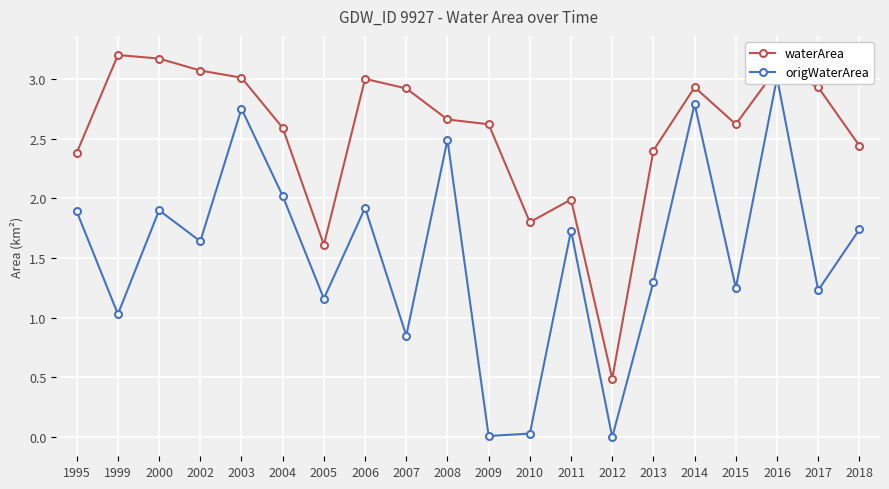

Rank the series by their maximum value, from lowest to highest.

origWaterArea, waterArea